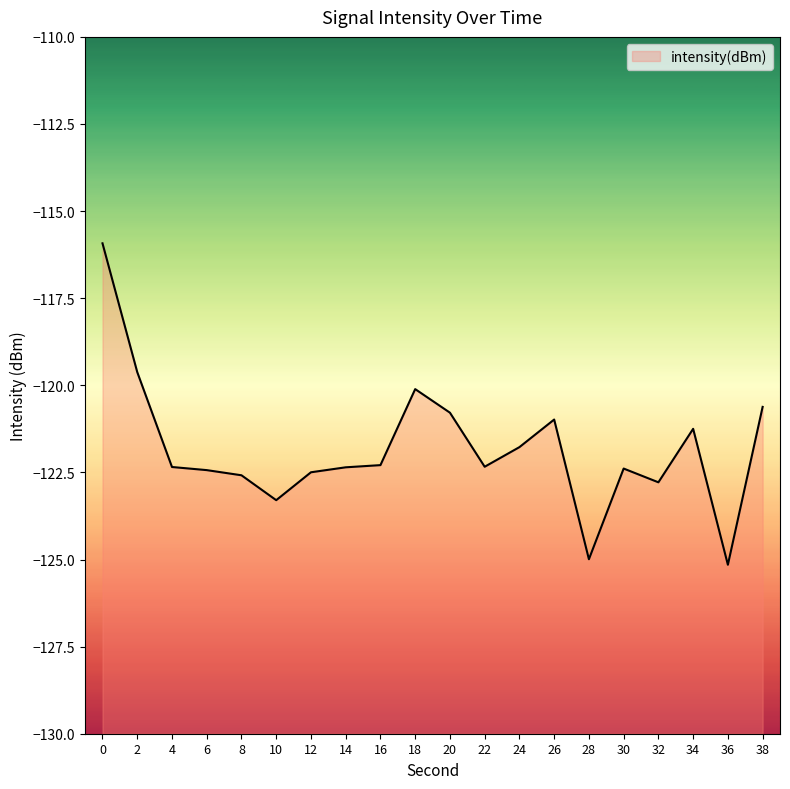

What is the value of the 10th point from the left?

-120.1